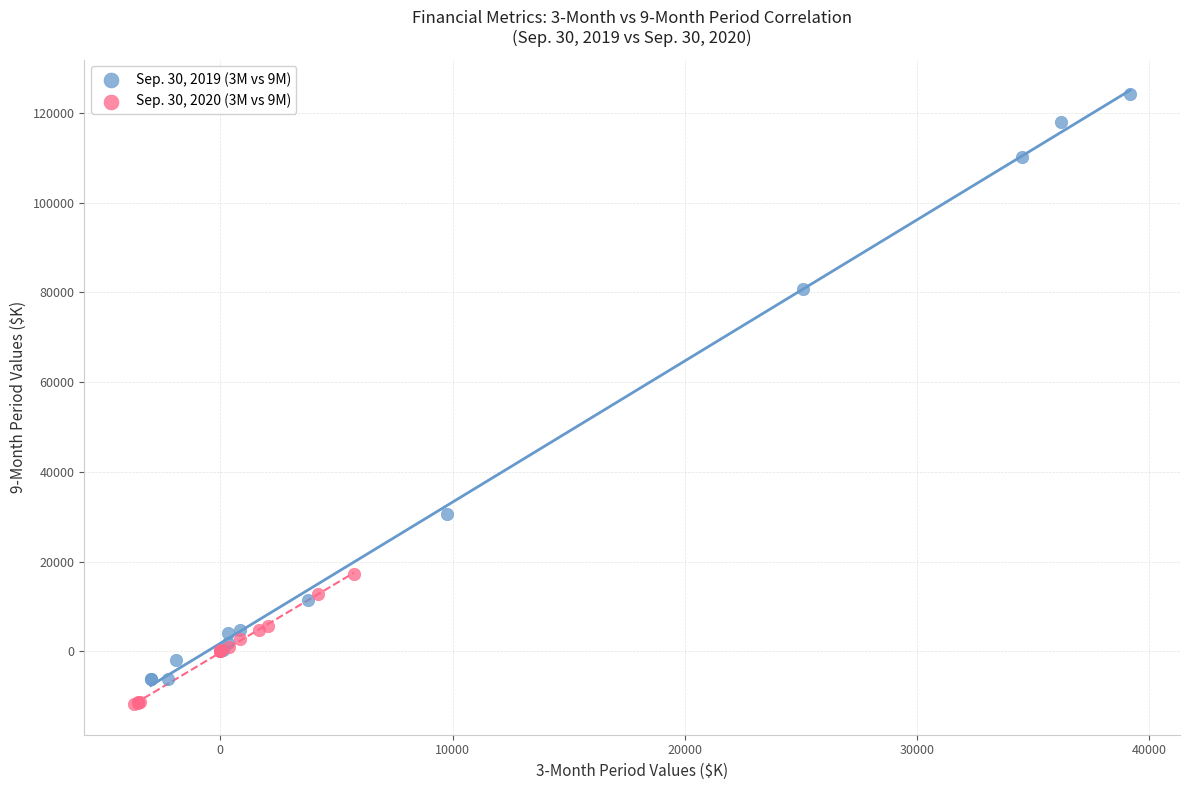

Which series has the largest Y range (max minus min)?

Sep. 30, 2019 (3M vs 9M)